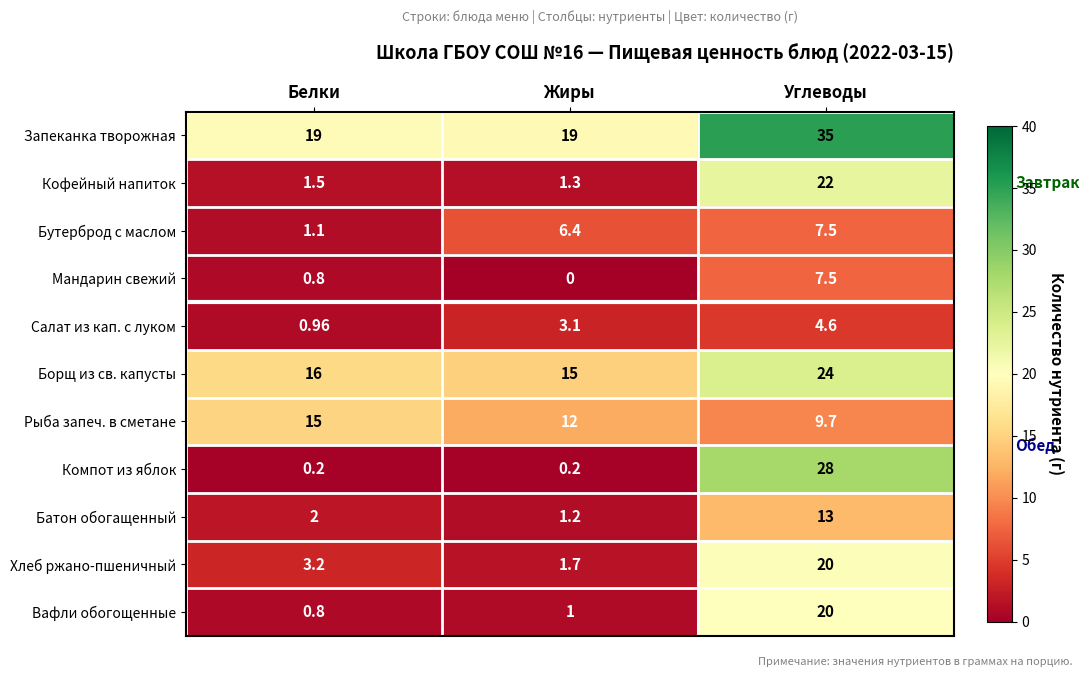

At which label is Кофейный напиток closest to 11?

Белки